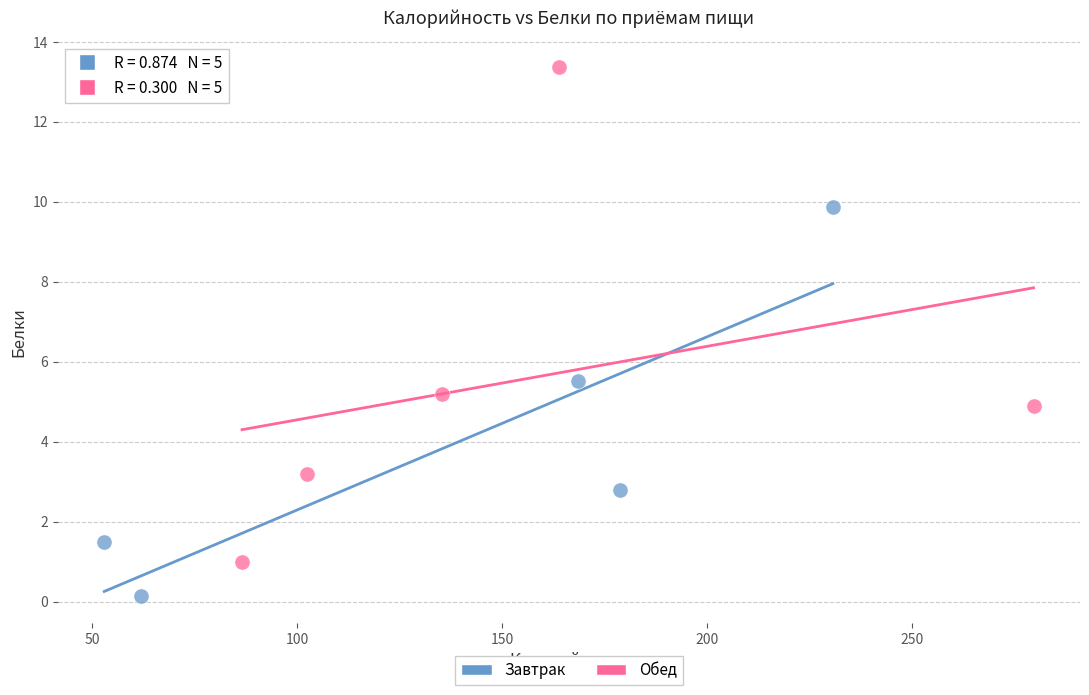

What are all the series names shown in the legend?

Завтрак, Обед